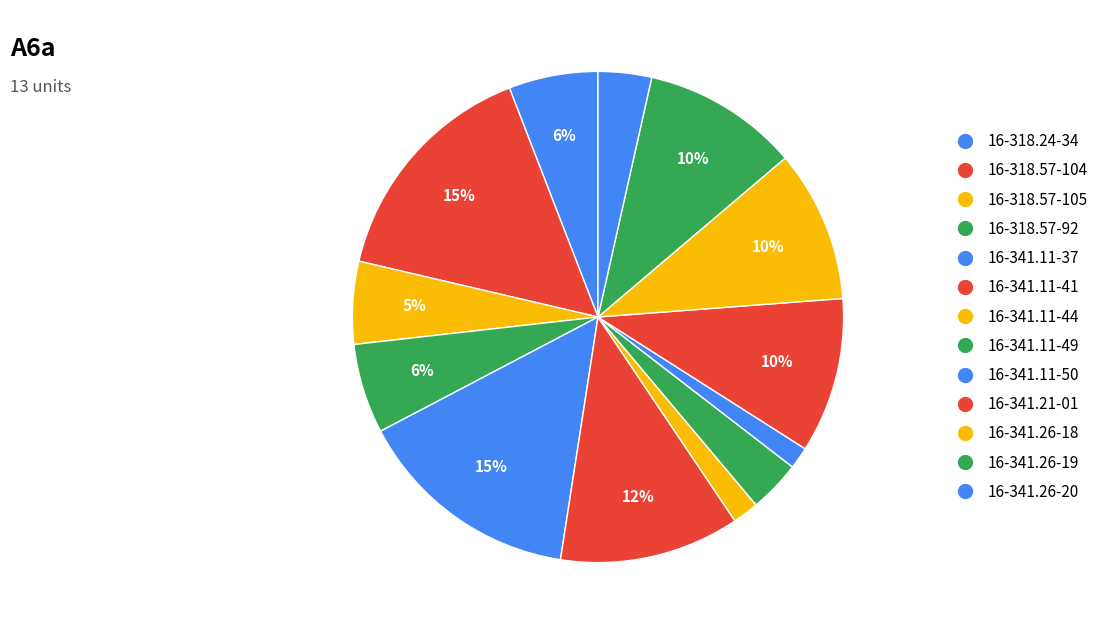

Count the number of slices in the pie.

13